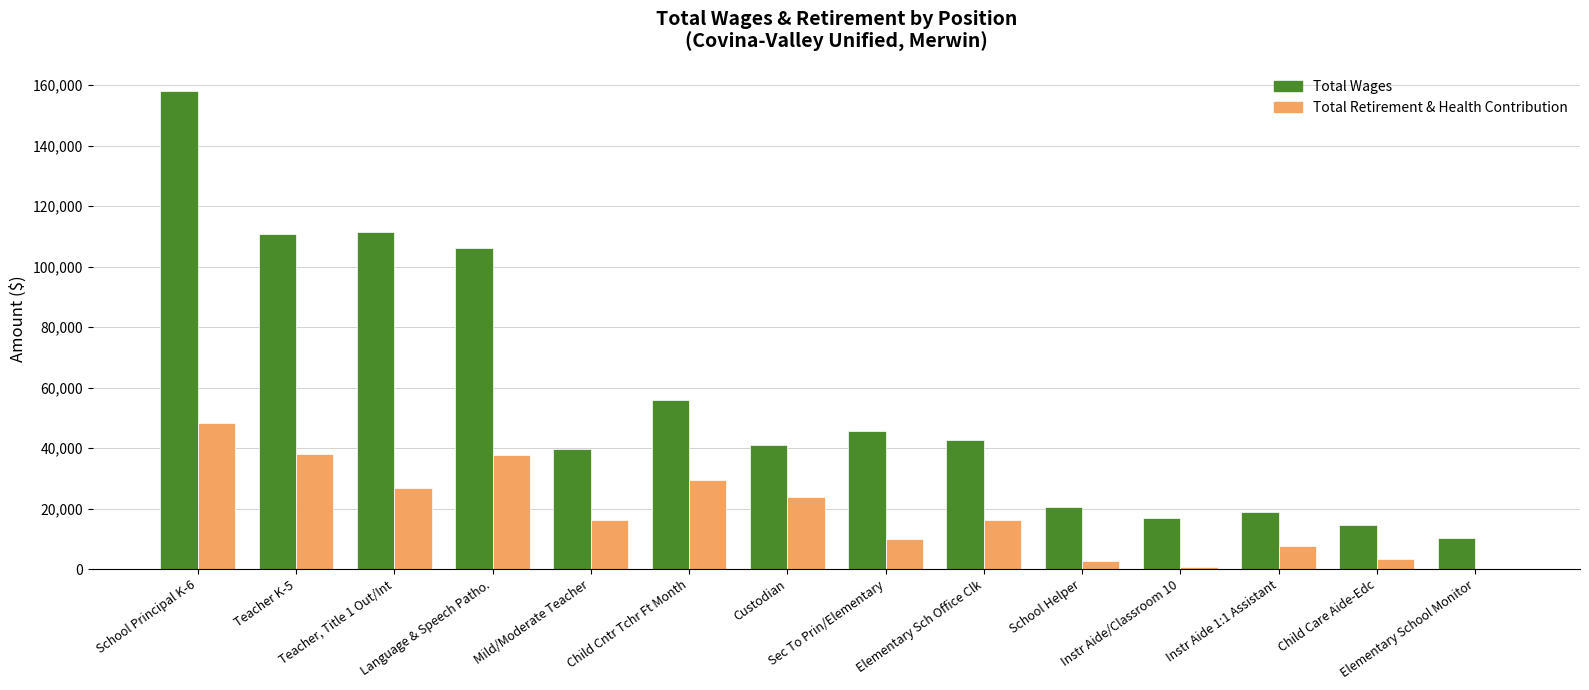

Where does the Total Wages series first go above 42547?

School Principal K-6